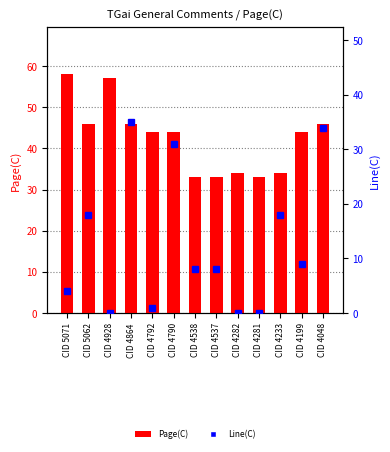

At CID 5062, list the series in order from largest to smallest.

Page(C), Line(C)